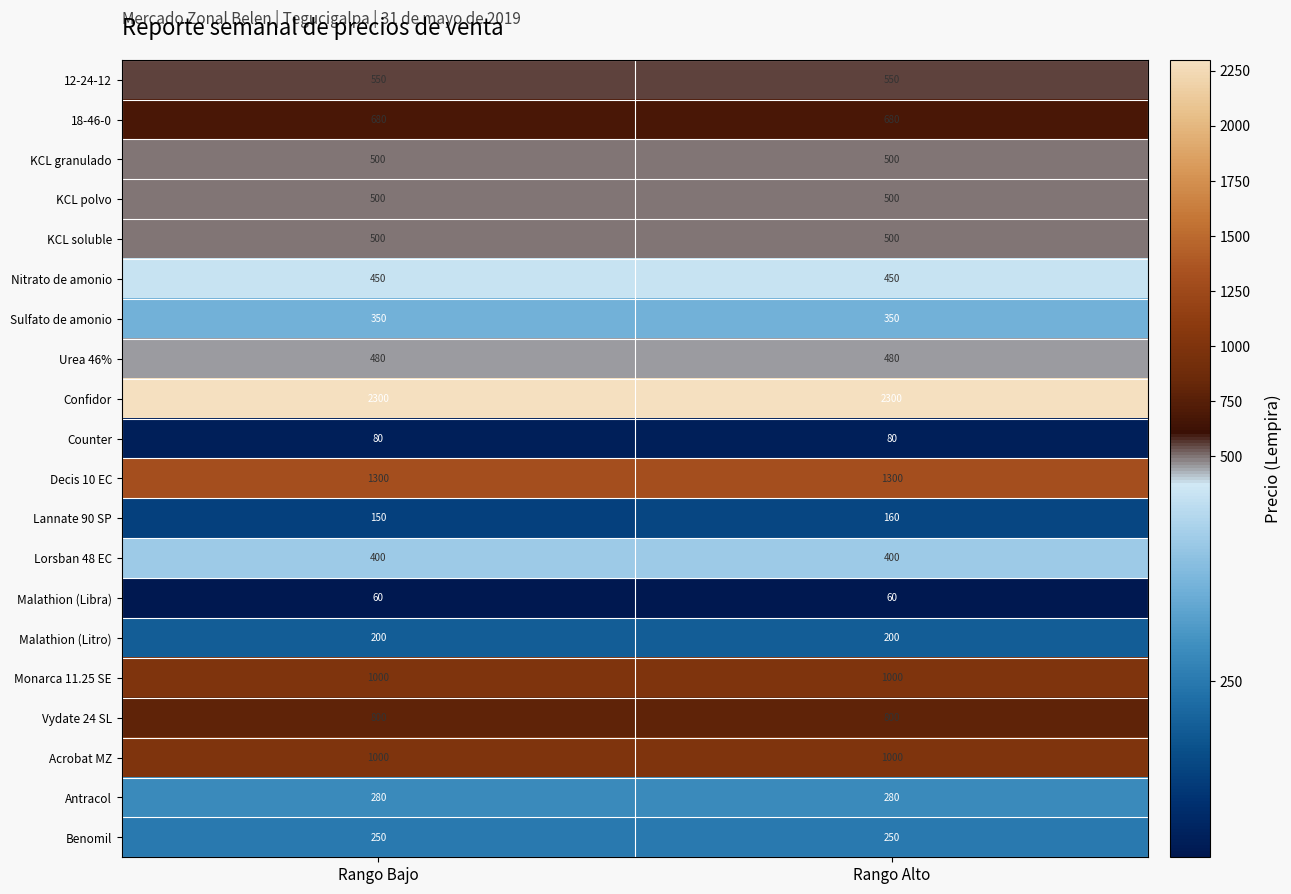

What is the sum of all Vydate 24 SL values?

1600